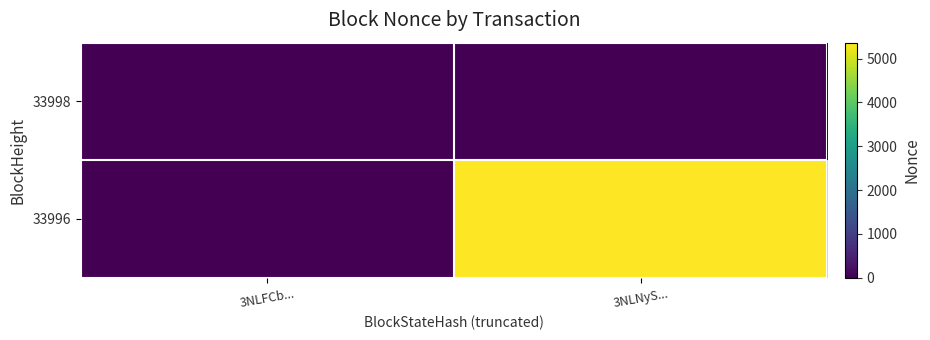

What is the difference between the highest and lowest values at 3NLNyS...?

5365